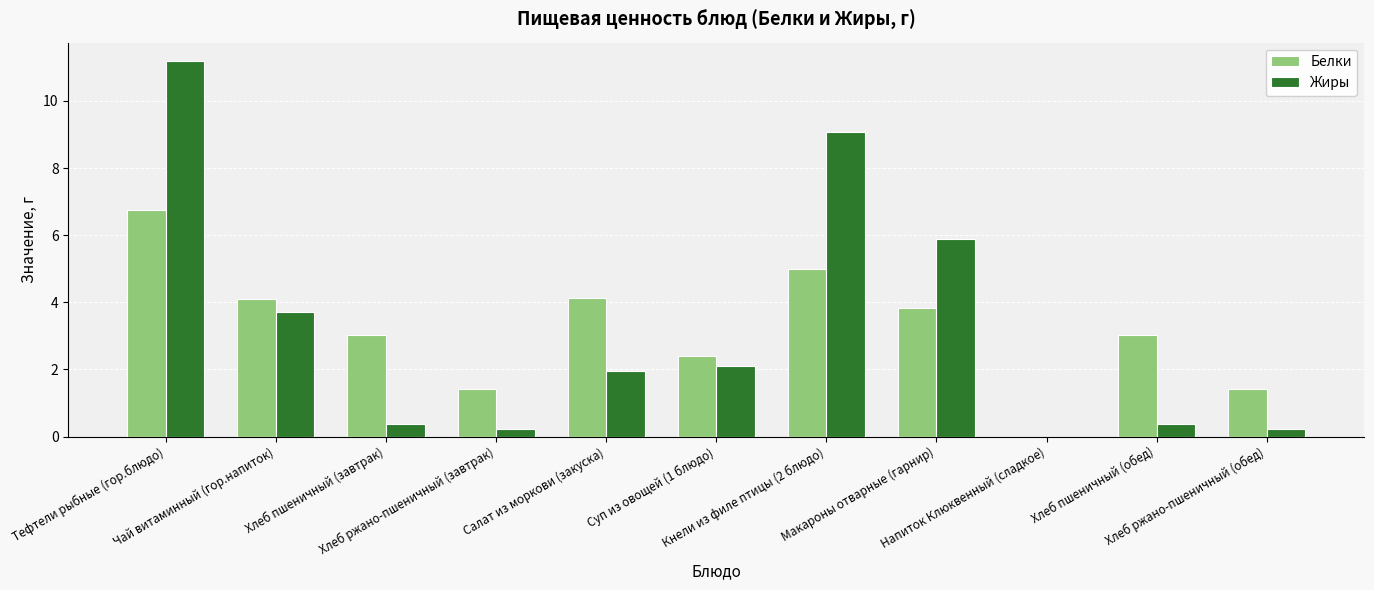

What is the highest value of the Белки series?

6.8